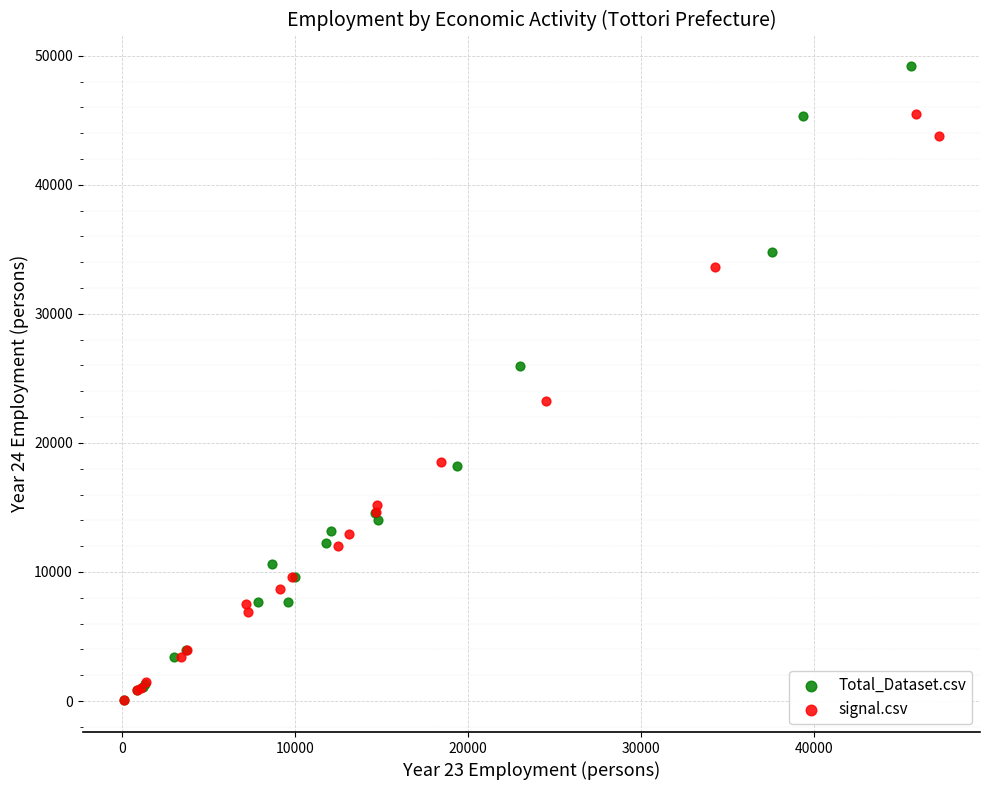

Which series has the widest spread of Y values?

Total_Dataset.csv